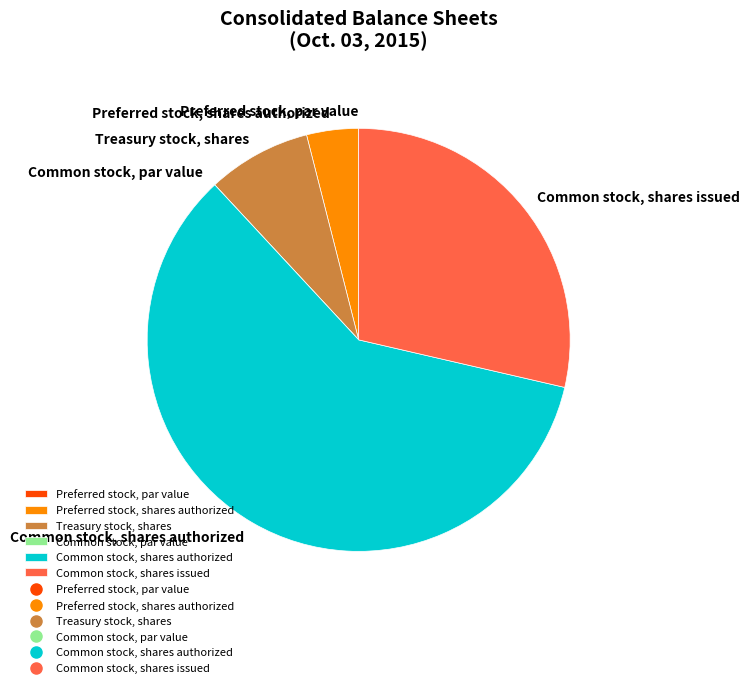

Which slice is the largest?

Common stock, shares authorized